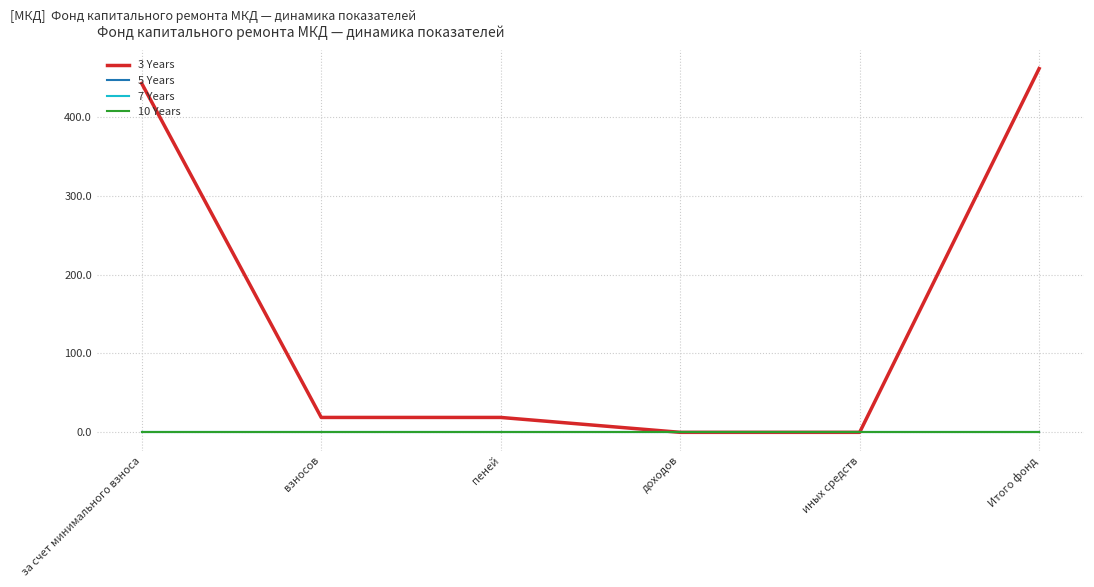

Does the chart have visible grid lines?

Yes